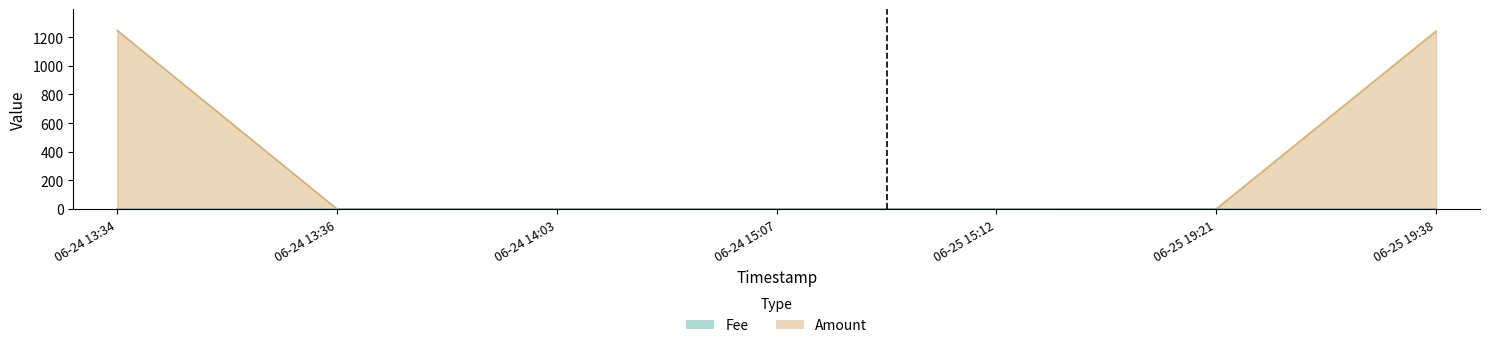

Which category has the highest value across all series?

06-24 13:34